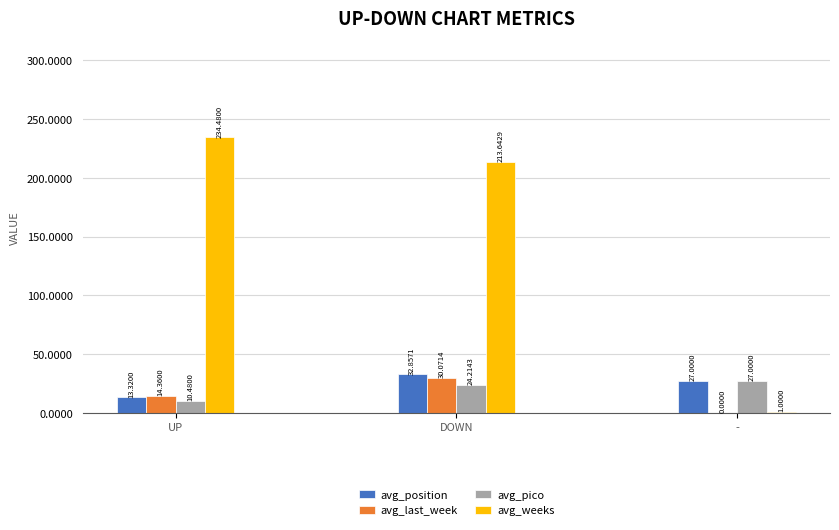

What is the sum of the avg_weeks values at DOWN and -?

214.6